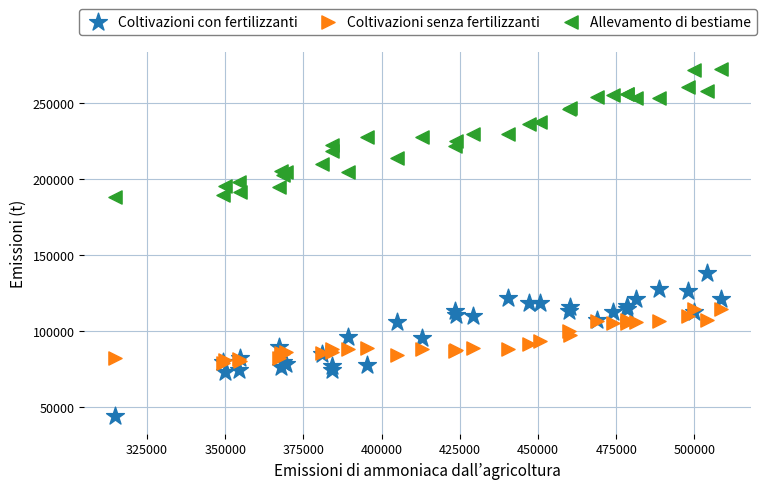

Which series has the widest spread of Y values?

Coltivazioni con fertilizzanti